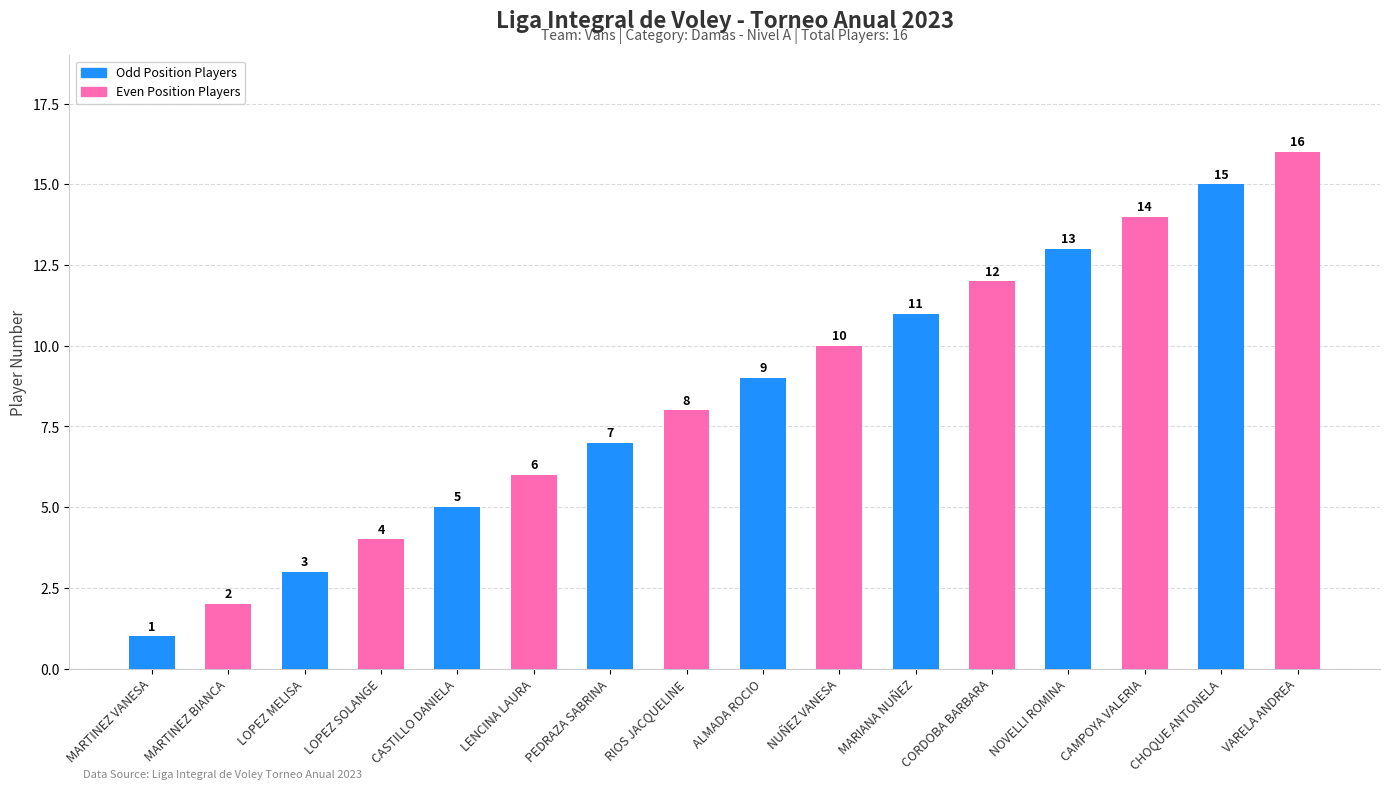

What is the value of the 10th bar from the left?

10